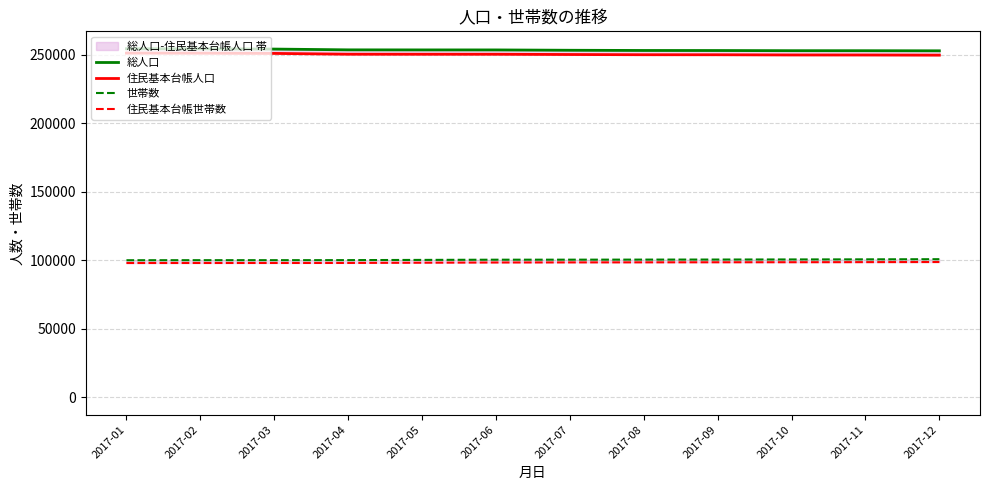

Is it true that 住民基本台帳世帯数 equals 98426 at 2017-07?

True